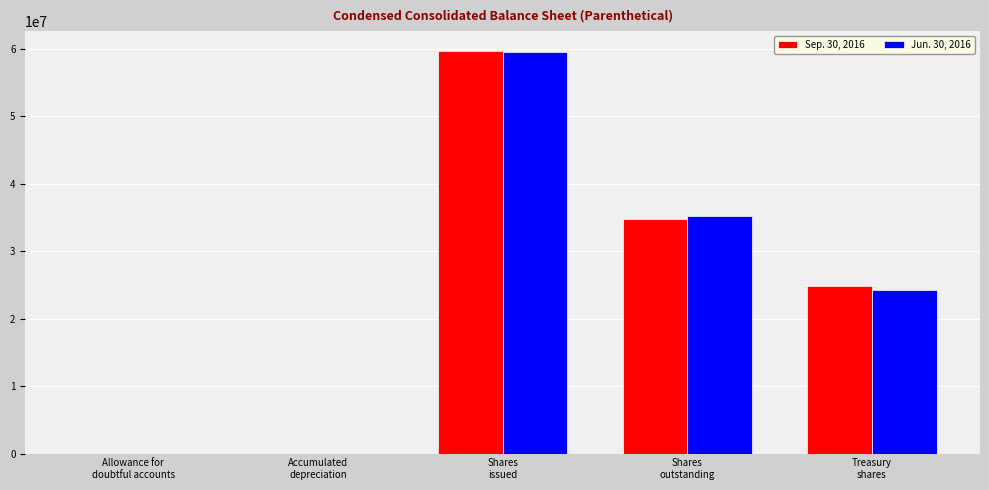

At which label does Sep. 30, 2016 first exceed 24828070?

Shares
issued